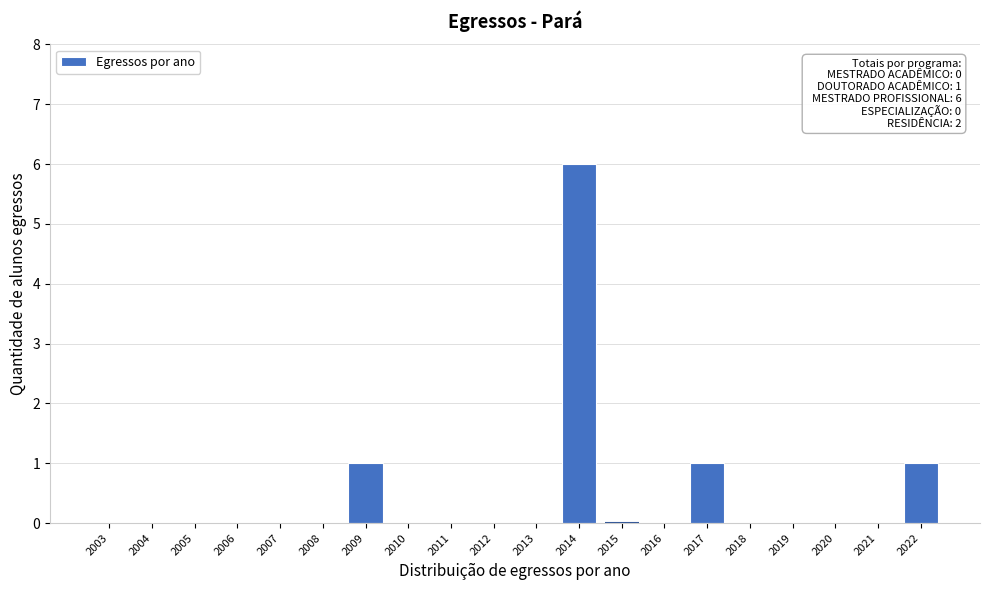

Reading left to right, what are all the values shown in this chart?

2003=0	2004=0	2005=0	2006=0	2007=0	2008=0	2009=1	2010=0	2011=0	2012=0	2013=0	2014=6	2015=0	2016=0	2017=1	2018=0	2019=0	2020=0	2021=0	2022=1